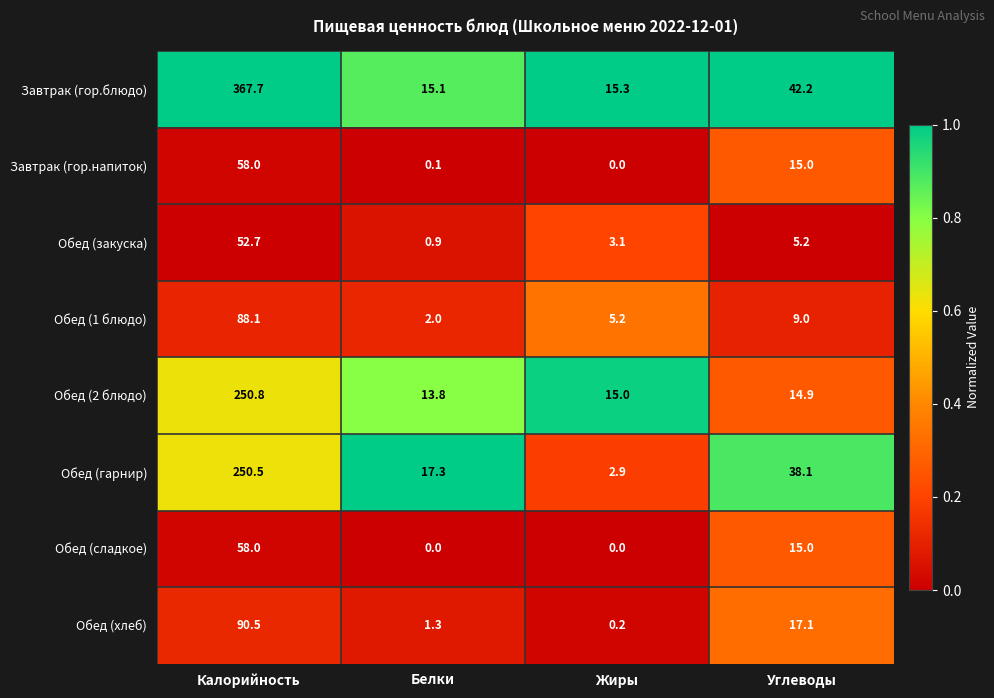

What is the difference between the maximum and minimum values in the Обед (сладкое) series?

58.0